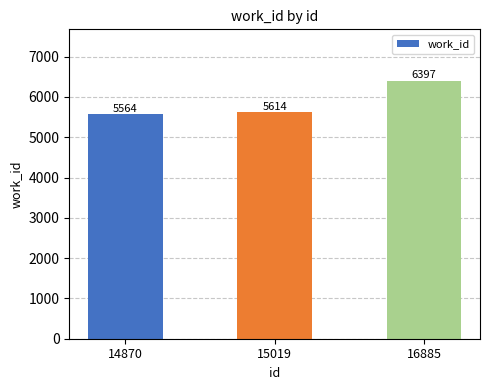

Which category has the highest value across all series?

16885